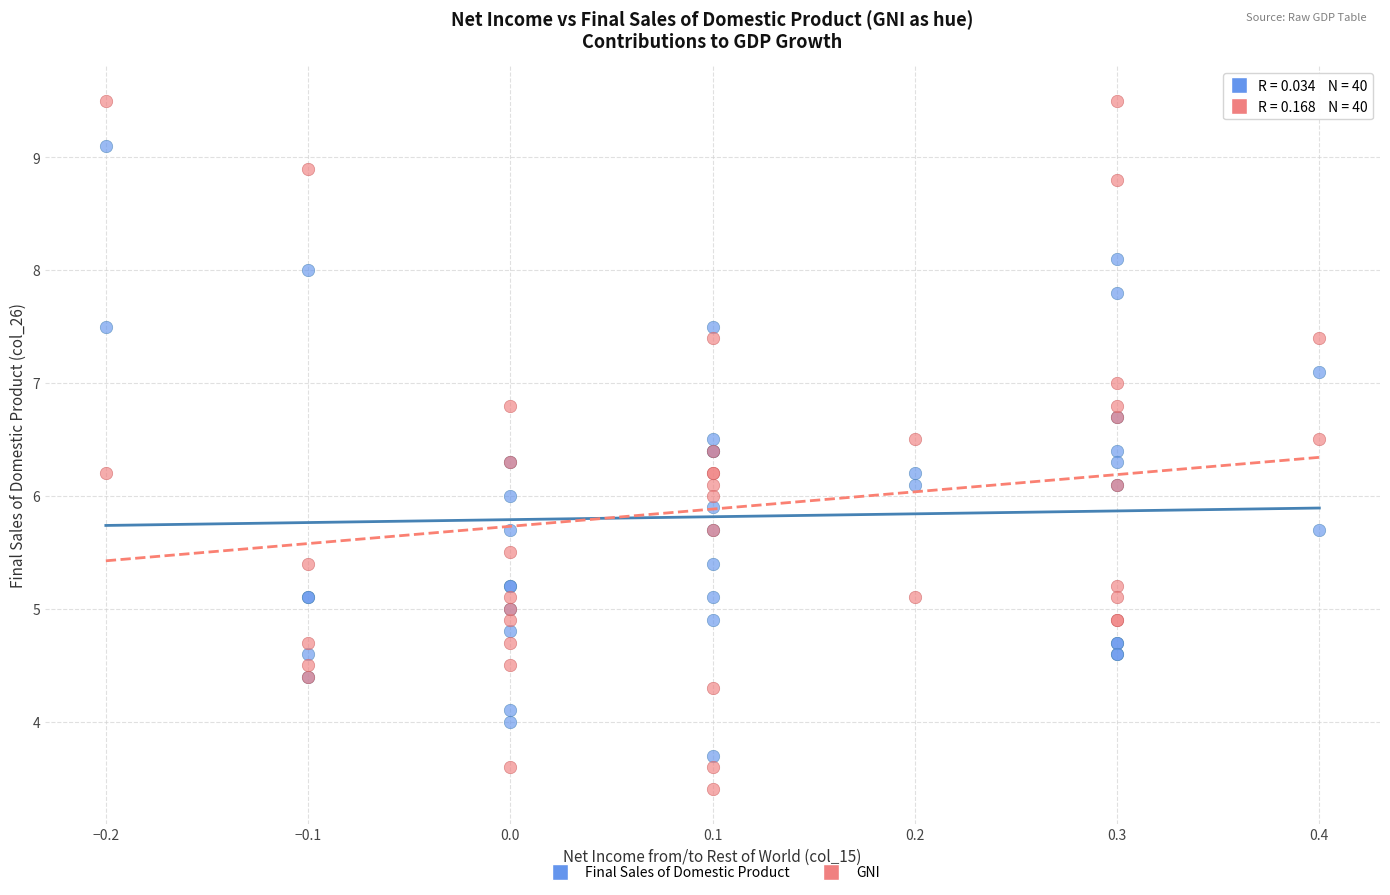

What is the X range (max minus min) for the scatter plot?

0.6